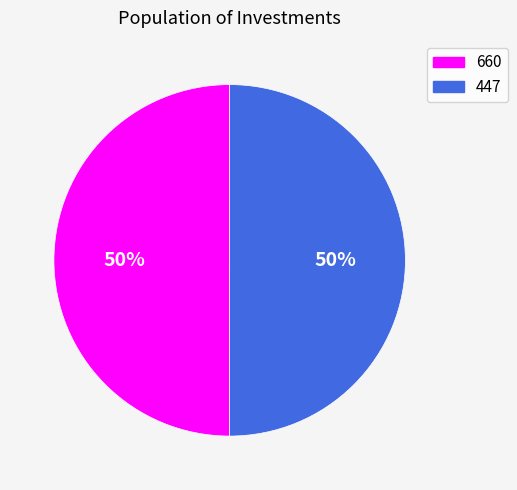

Is it true that 660 is 62% of the pie?

False